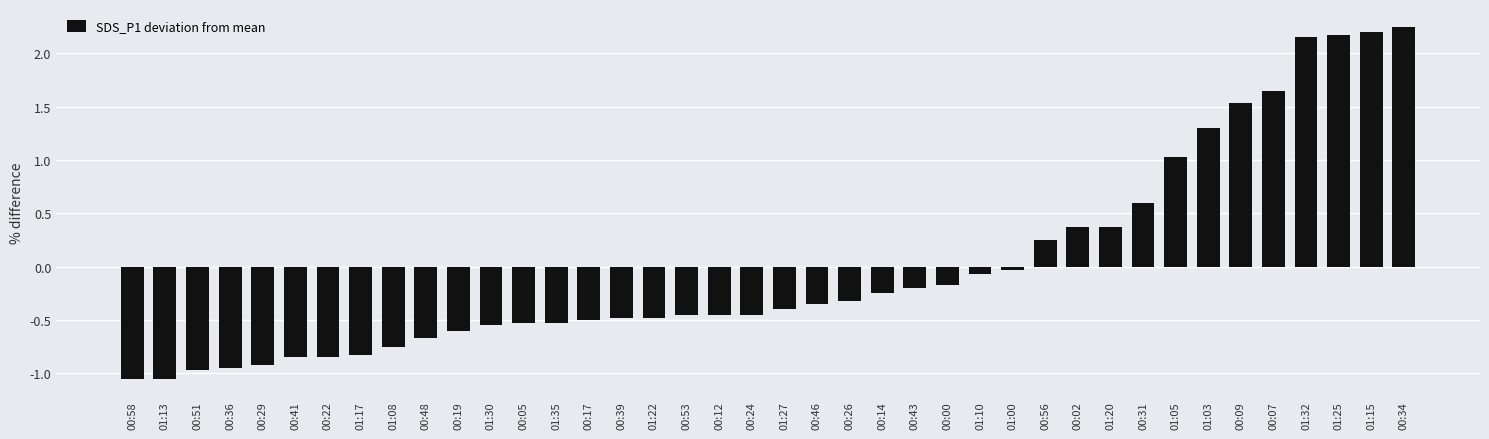

True or false: the data shows -1.8 at 00:58.

False